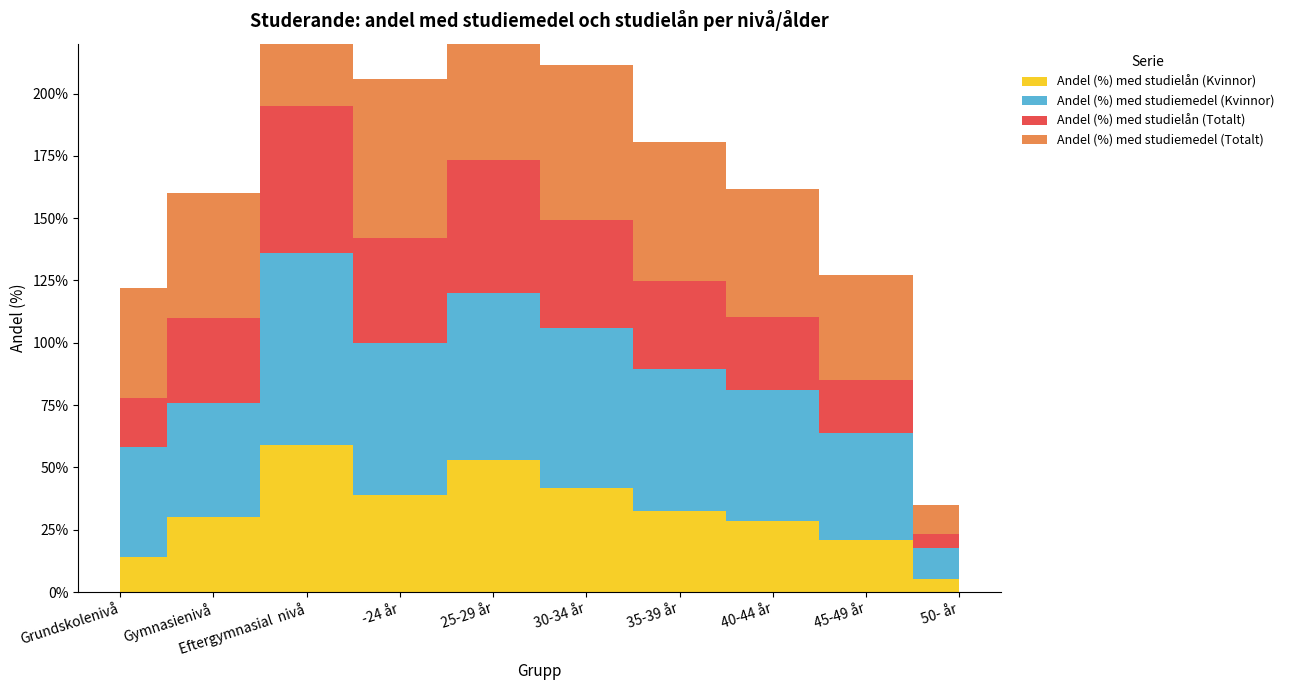

What is the value of the Andel (%) med studielån (Kvinnor) point at the 10th from the left?

5.4